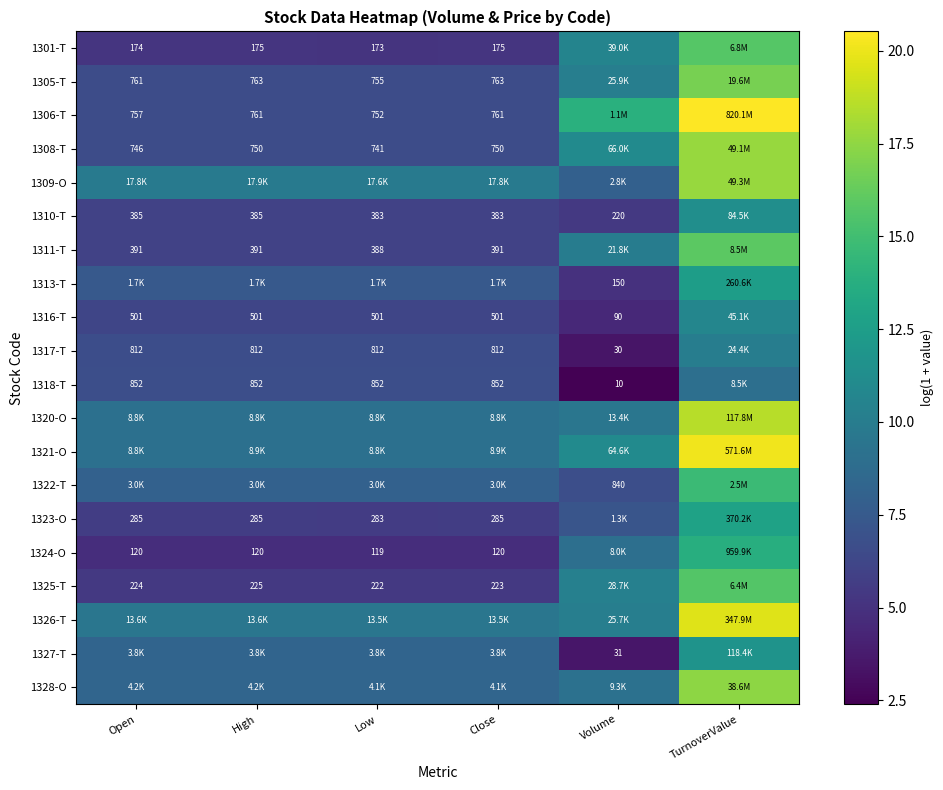

At which category does the chart reach its peak across all series?

TurnoverValue